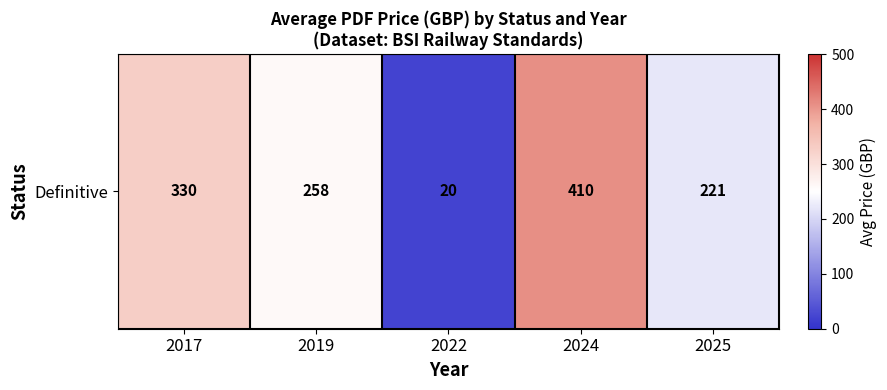

Where does the data first go above 258?

2017